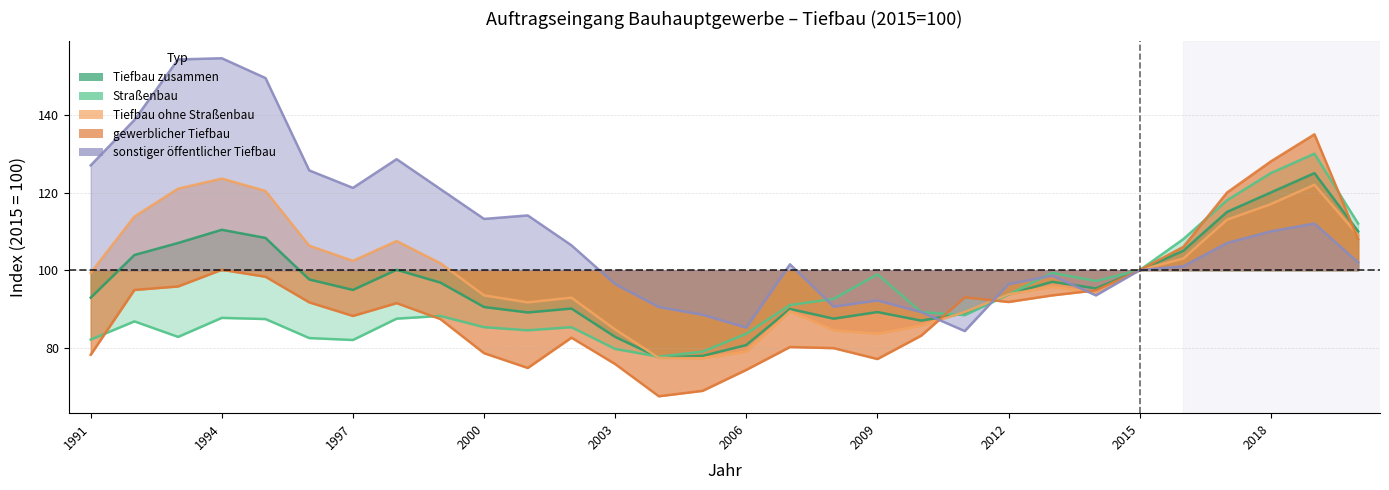

How many data points in sonstiger öffentlicher Tiefbau are less than 106?

15